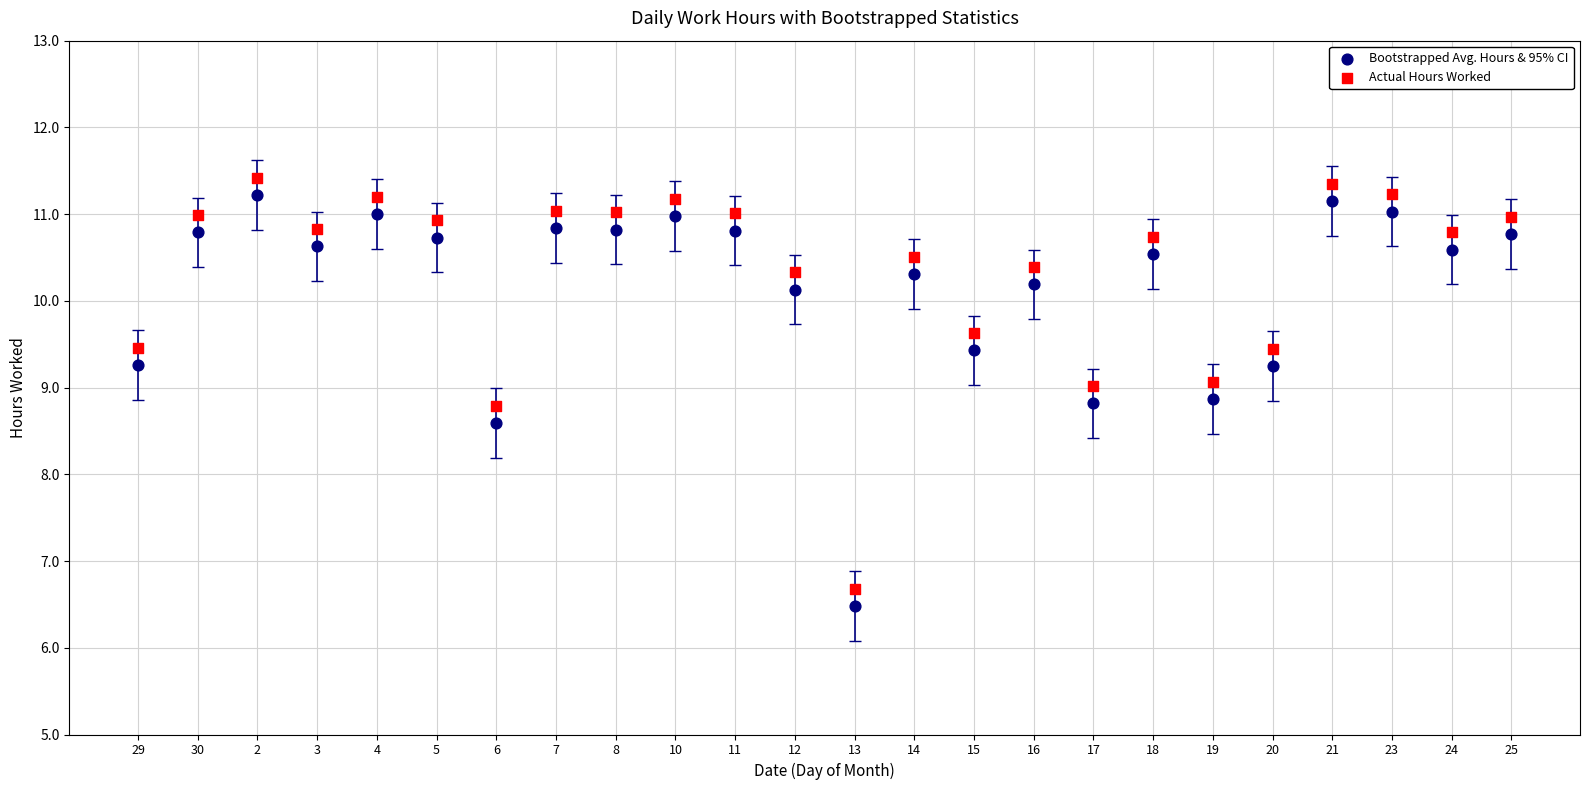

Across all series, what Y value is closest to 8?

8.6